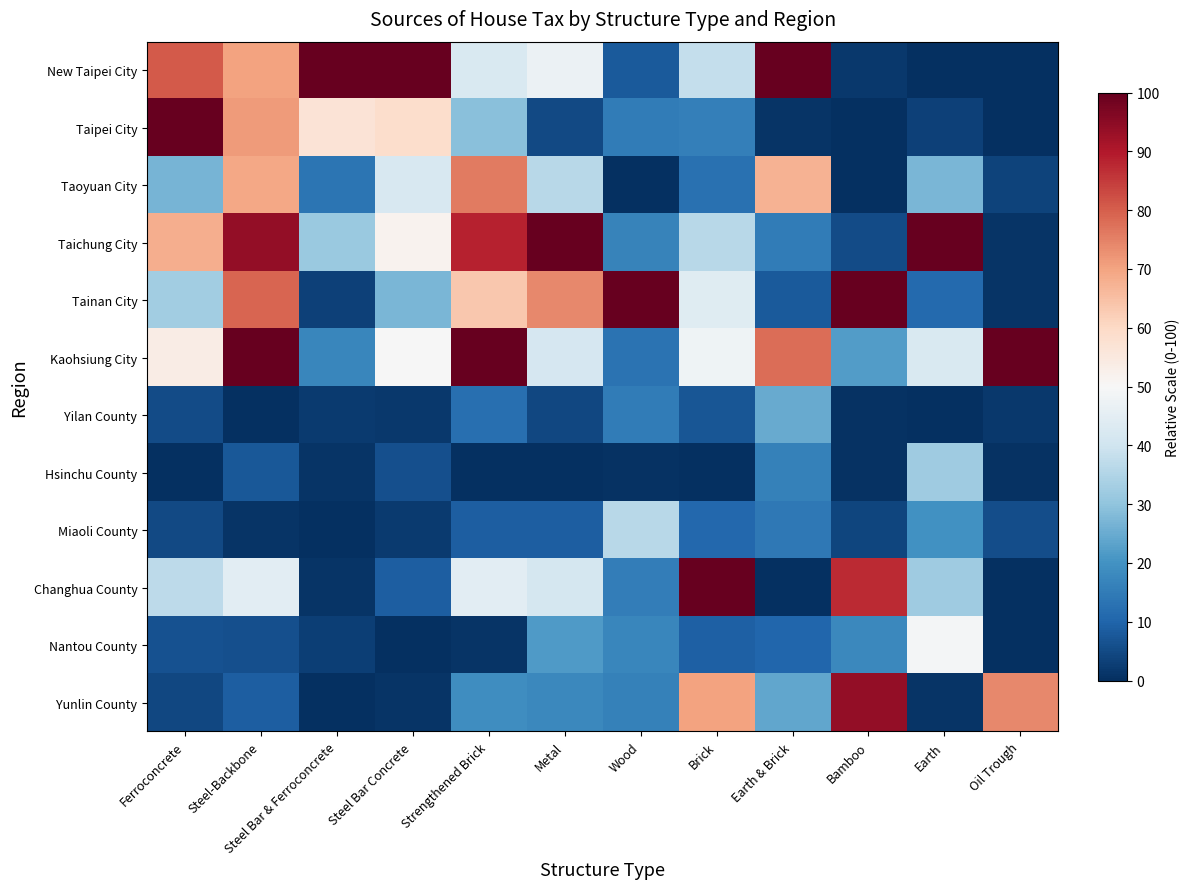

Reading left to right, transcribe all the data shown in this chart.

New Taipei City: Ferroconcrete=80.6	Steel-Backbone=70.1	Steel Bar & Ferroconcrete=100.0	Steel Bar Concrete=100.0	Strengthened Brick=42.5	Metal=47.0	Wood=7.9	Brick=38.0	Earth & Brick=100.0	Bamboo=1.7	Earth=0.2	Oil Trough=0.2
Taipei City: Ferroconcrete=100.0	Steel-Backbone=71.4	Steel Bar & Ferroconcrete=56.9	Steel Bar Concrete=58.8	Strengthened Brick=28.9	Metal=4.8	Wood=15.0	Brick=15.7	Earth & Brick=0.8	Bamboo=0.0	Earth=3.2	Oil Trough=0.0
Taoyuan City: Ferroconcrete=26.8	Steel-Backbone=69.4	Steel Bar & Ferroconcrete=13.4	Steel Bar Concrete=41.8	Strengthened Brick=75.8	Metal=36.1	Wood=0.0	Brick=12.7	Earth & Brick=67.2	Bamboo=0.0	Earth=27.3	Oil Trough=3.6
Taichung City: Ferroconcrete=68.1	Steel-Backbone=93.8	Steel Bar & Ferroconcrete=31.3	Steel Bar Concrete=51.6	Strengthened Brick=88.4	Metal=100.0	Wood=16.4	Brick=36.2	Earth & Brick=15.0	Bamboo=5.3	Earth=100.0	Oil Trough=1.1
Tainan City: Ferroconcrete=32.6	Steel-Backbone=79.3	Steel Bar & Ferroconcrete=3.3	Steel Bar Concrete=27.0	Strengthened Brick=63.5	Metal=73.8	Wood=100.0	Brick=43.9	Earth & Brick=7.9	Bamboo=100.0	Earth=11.1	Oil Trough=0.9
Kaohsiung City: Ferroconcrete=53.5	Steel-Backbone=100.0	Steel Bar & Ferroconcrete=17.6	Steel Bar Concrete=49.8	Strengthened Brick=100.0	Metal=41.6	Wood=12.9	Brick=47.8	Earth & Brick=77.8	Bamboo=22.0	Earth=42.5	Oil Trough=100.0
Yilan County: Ferroconcrete=5.3	Steel-Backbone=0.0	Steel Bar & Ferroconcrete=2.2	Steel Bar Concrete=1.8	Strengthened Brick=12.3	Metal=4.4	Wood=14.9	Brick=7.2	Earth & Brick=24.8	Bamboo=0.6	Earth=0.0	Oil Trough=1.9
Hsinchu County: Ferroconcrete=0.0	Steel-Backbone=7.5	Steel Bar & Ferroconcrete=1.1	Steel Bar Concrete=5.9	Strengthened Brick=0.0	Metal=0.0	Wood=0.4	Brick=0.0	Earth & Brick=16.3	Bamboo=0.6	Earth=32.1	Oil Trough=0.5
Miaoli County: Ferroconcrete=4.7	Steel-Backbone=0.8	Steel Bar & Ferroconcrete=0.2	Steel Bar Concrete=2.1	Strengthened Brick=8.9	Metal=8.6	Wood=36.1	Brick=10.8	Earth & Brick=14.2	Bamboo=4.2	Earth=19.9	Oil Trough=5.7
Changhua County: Ferroconcrete=37.1	Steel-Backbone=44.7	Steel Bar & Ferroconcrete=1.1	Steel Bar Concrete=8.6	Strengthened Brick=44.8	Metal=41.2	Wood=15.3	Brick=100.0	Earth & Brick=0.0	Bamboo=87.4	Earth=32.4	Oil Trough=0.2
Nantou County: Ferroconcrete=6.5	Steel-Backbone=6.0	Steel Bar & Ferroconcrete=2.8	Steel Bar Concrete=0.0	Strengthened Brick=0.9	Metal=21.6	Wood=17.4	Brick=9.3	Earth & Brick=10.5	Bamboo=17.9	Earth=49.0	Oil Trough=0.1
Yunlin County: Ferroconcrete=4.5	Steel-Backbone=8.8	Steel Bar & Ferroconcrete=0.0	Steel Bar Concrete=1.0	Strengthened Brick=18.9	Metal=17.6	Wood=16.4	Brick=69.9	Earth & Brick=23.9	Bamboo=93.8	Earth=0.8	Oil Trough=74.2